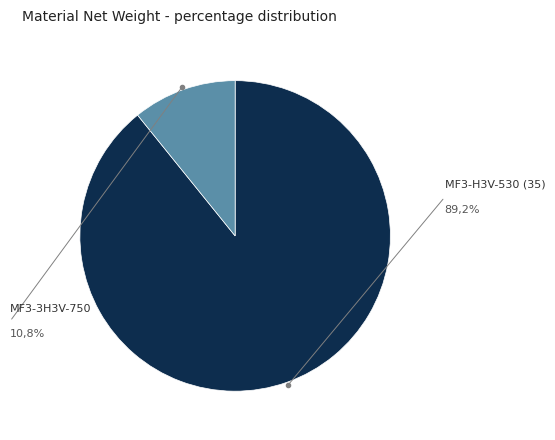

The MF3-H3V-530 (35) slice represents 99% of the pie. True or false?

False